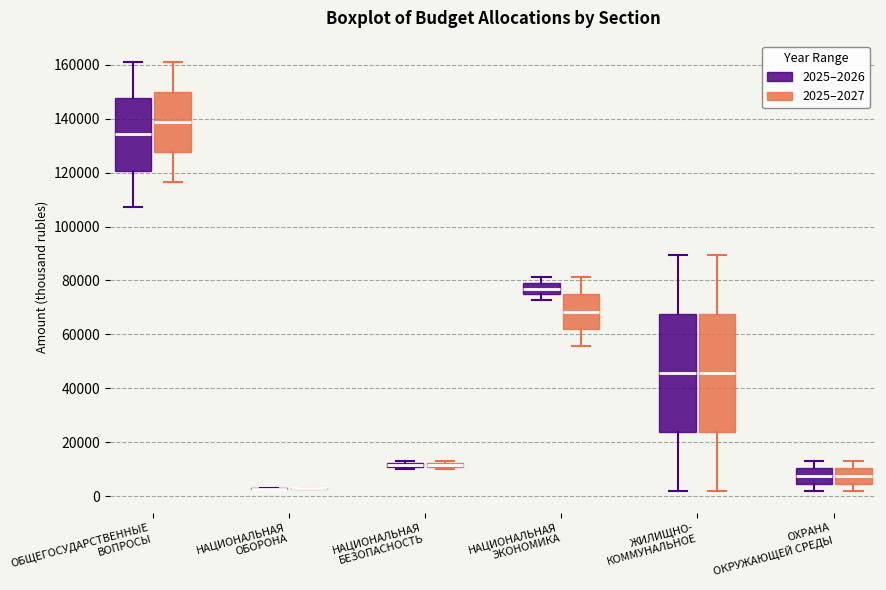

Where is the lower edge of the box for ЖИЛИЩНО- КОММУНАЛЬНОЕ (2025–2027) on the y-axis? The values are not printed on the chart, so give them approximately, as read against the axis.

24000